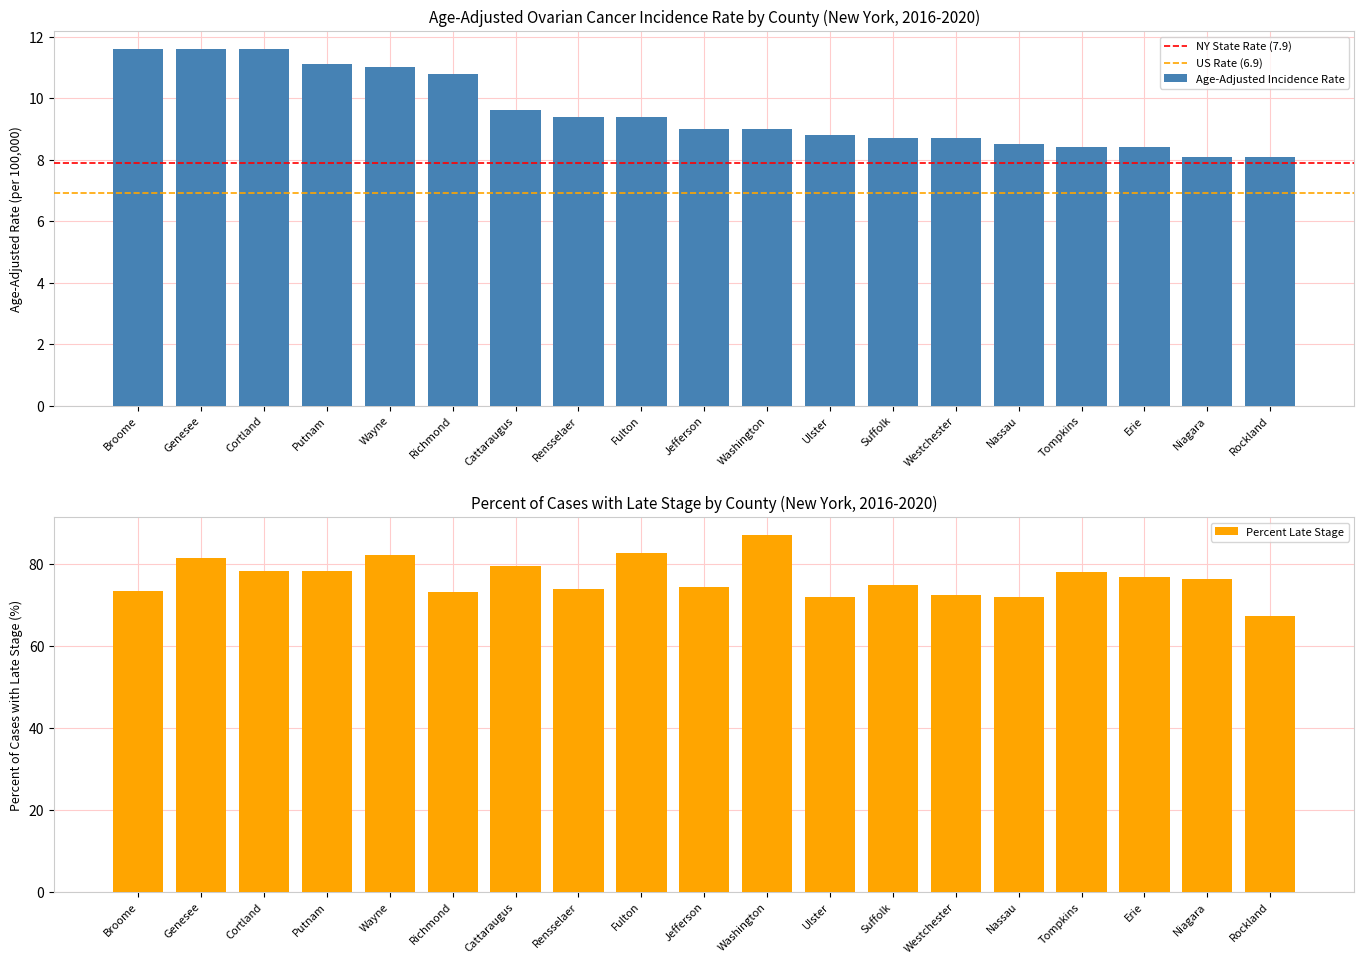

What is the difference between the Percent Late Stage values at Tompkins and Suffolk?

3.3